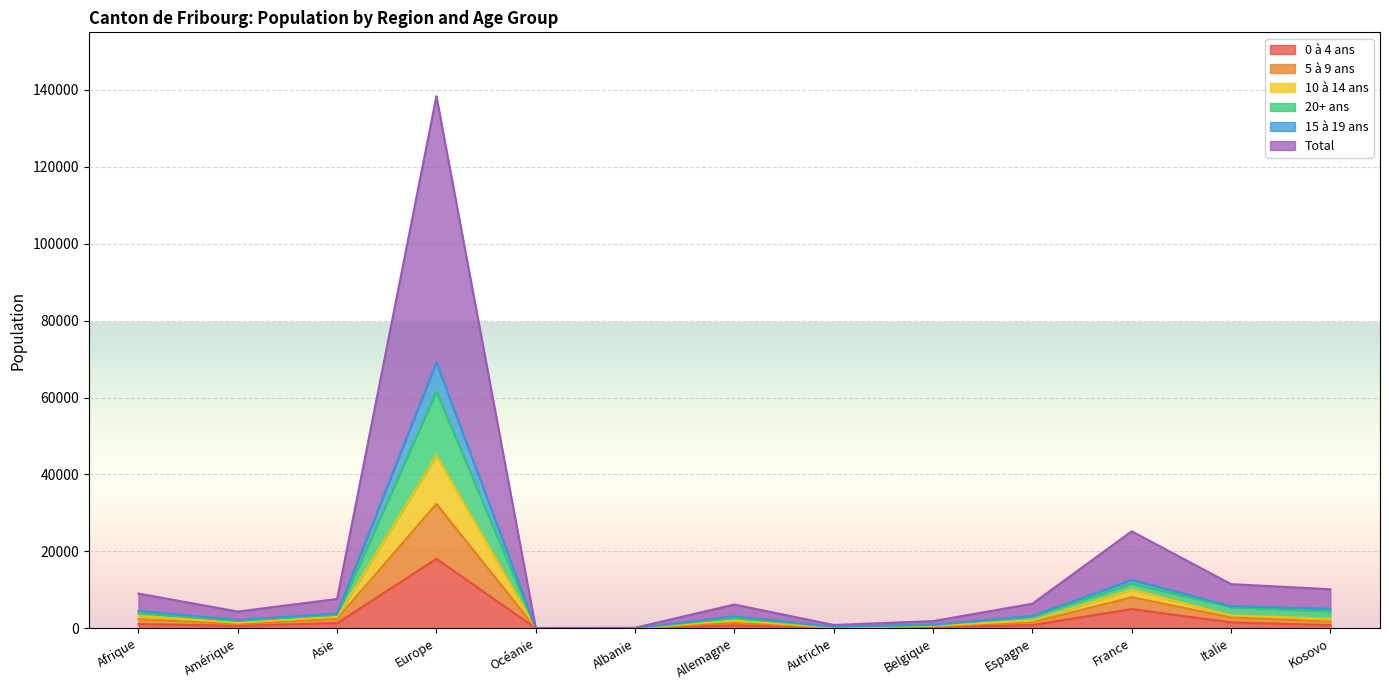

What is the minimum value for 20+ ans?

74